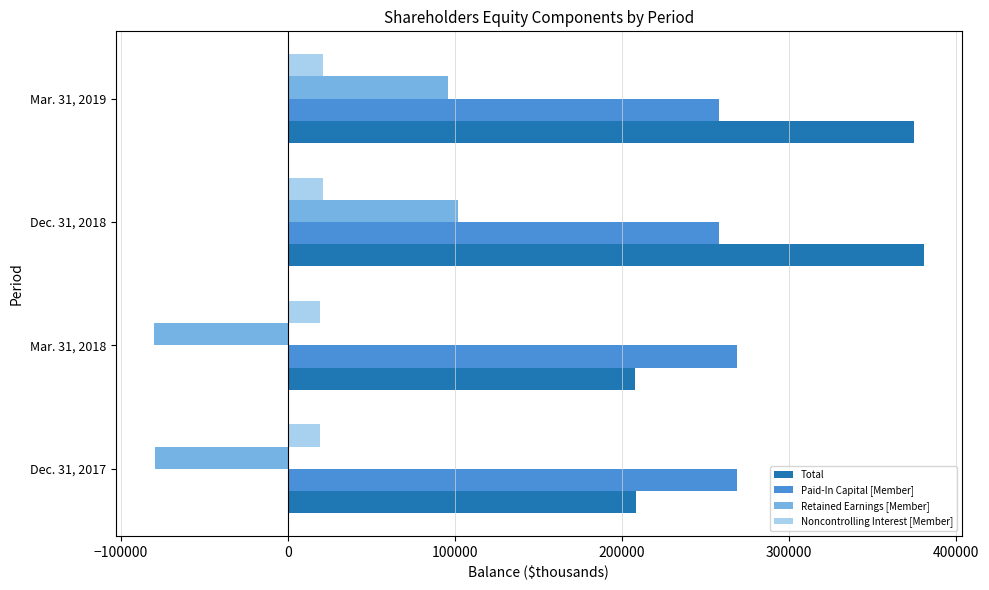

Which series has the largest range (max minus min)?

Retained Earnings [Member]